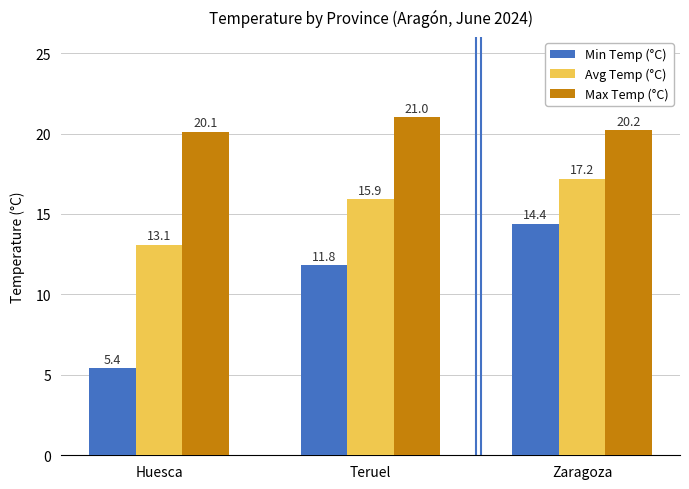

Which series has the largest range (max minus min)?

Min Temp (°C)